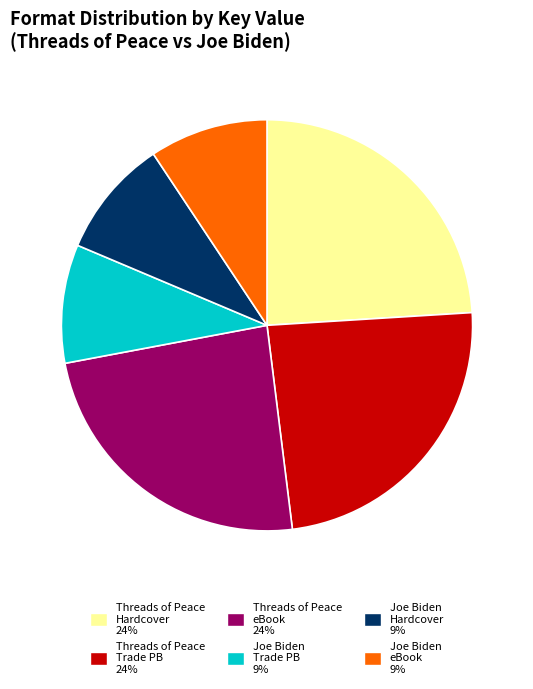

How many slices are in this pie chart?

6